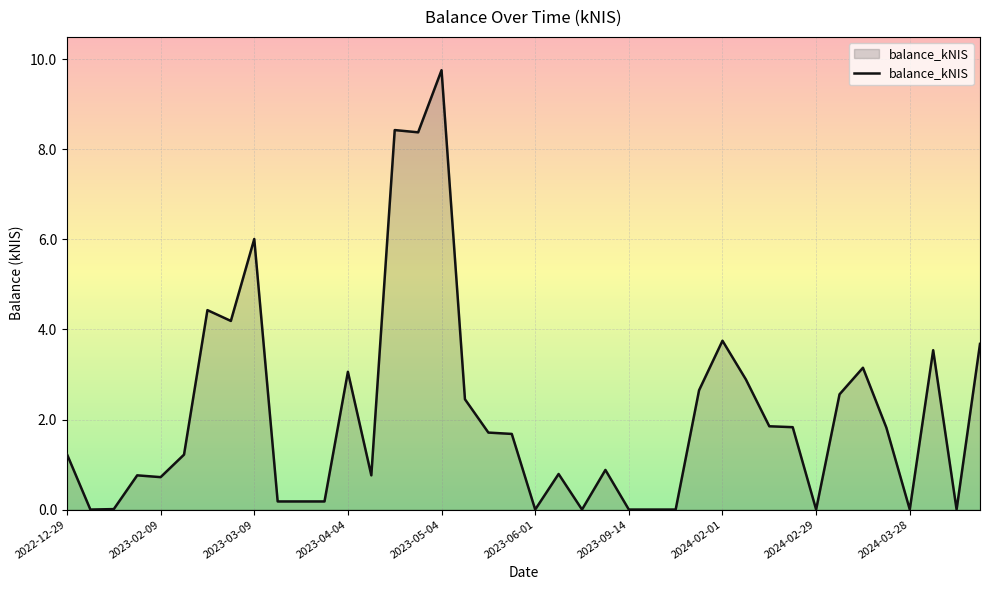

What is the maximum value shown in the chart?

9.8